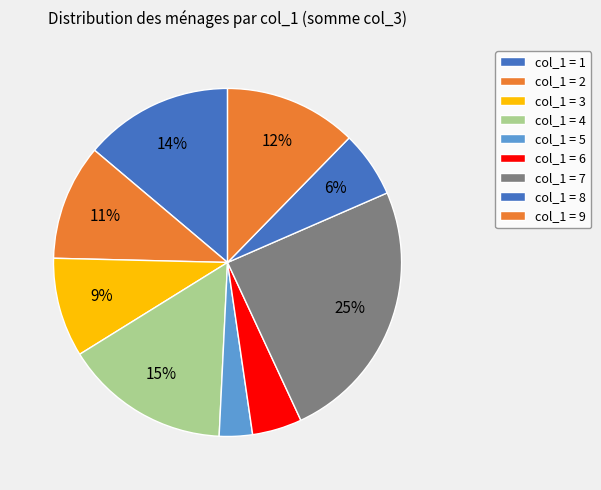

How many segments does this pie chart have?

9